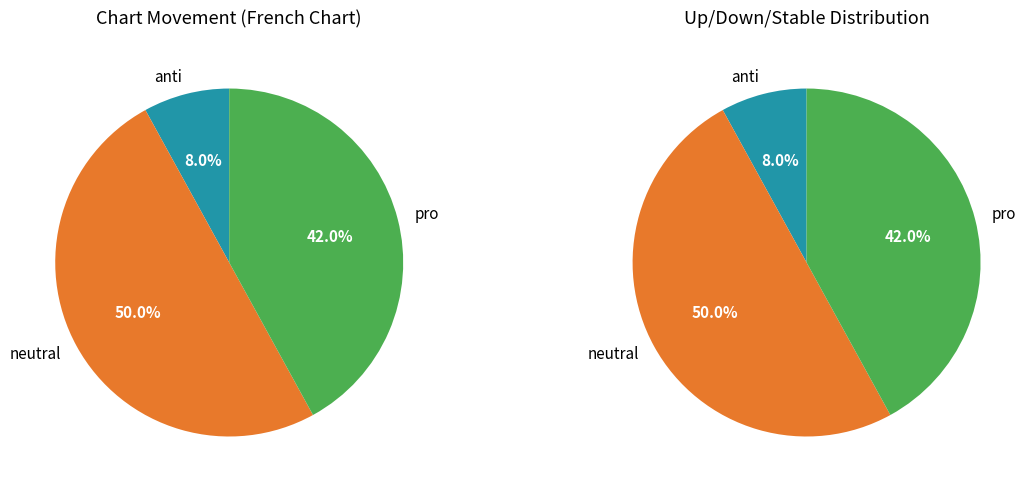

To the nearest percent, what portion does up represent?

42%